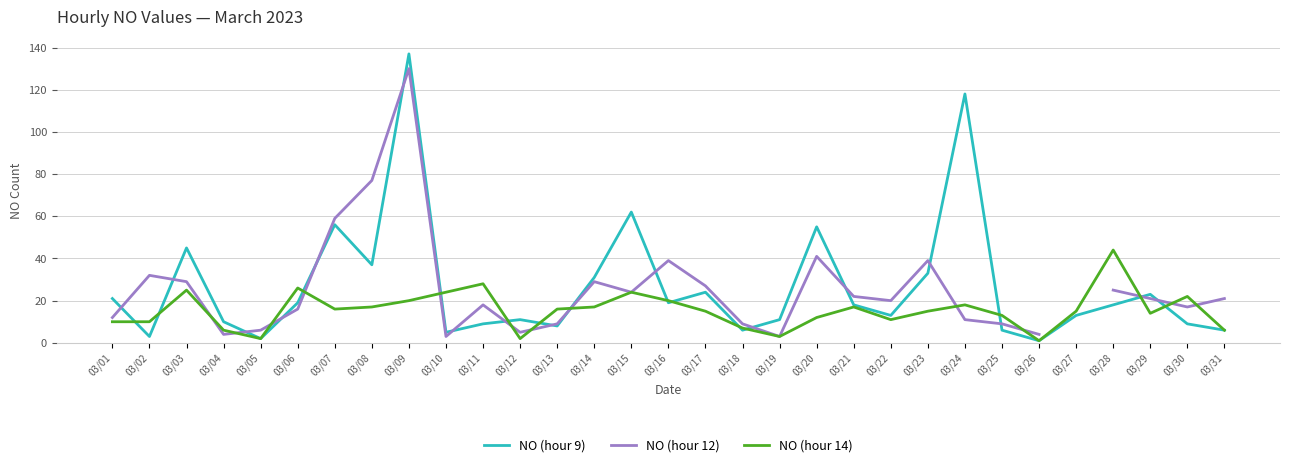

True or false: NO (hour 9) has a value of 9.0 at 03/30.

True